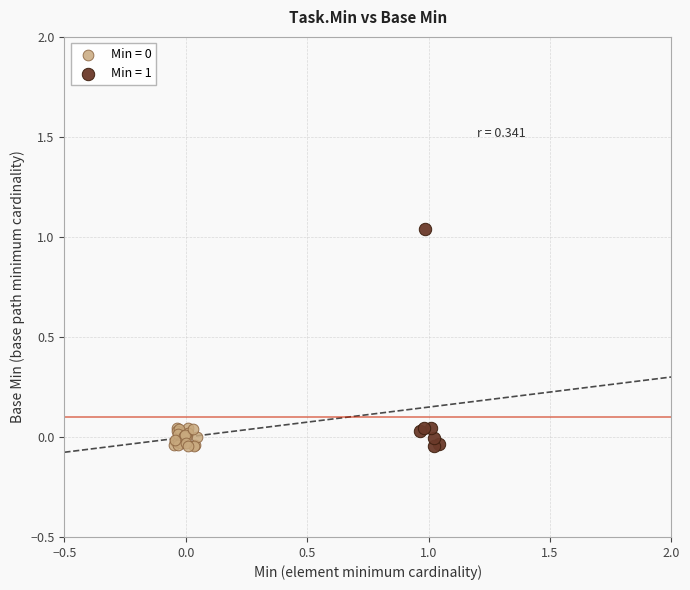

Which series has the largest Y range (max minus min)?

Min = 1